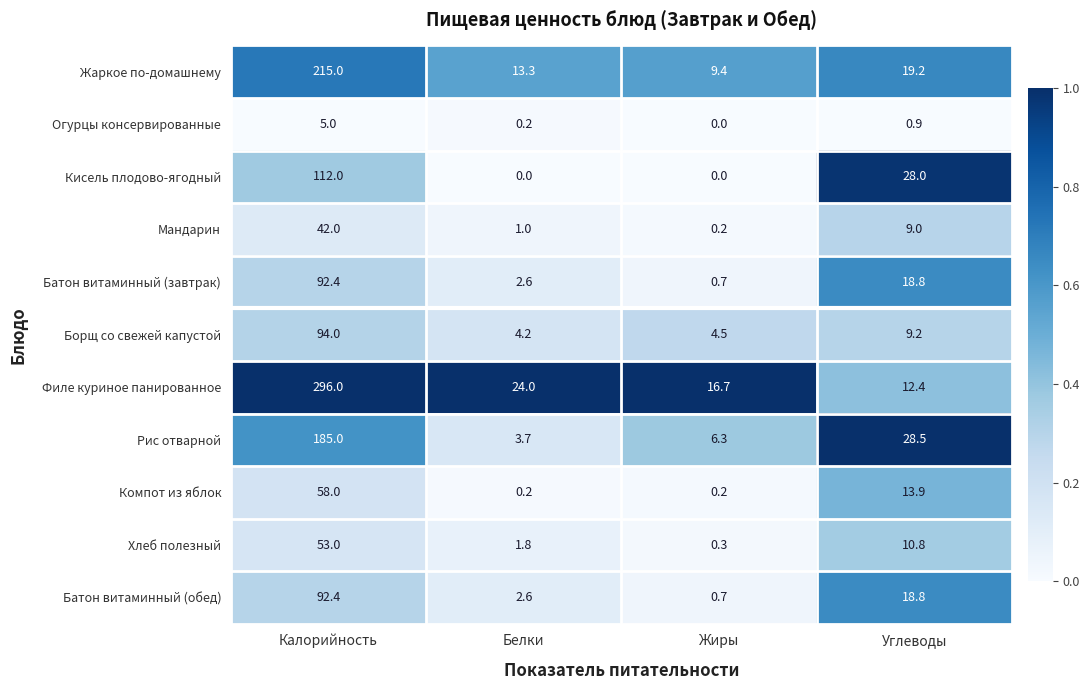

What is the sum of the Мандарин values at Углеводы and Жиры?

9.2